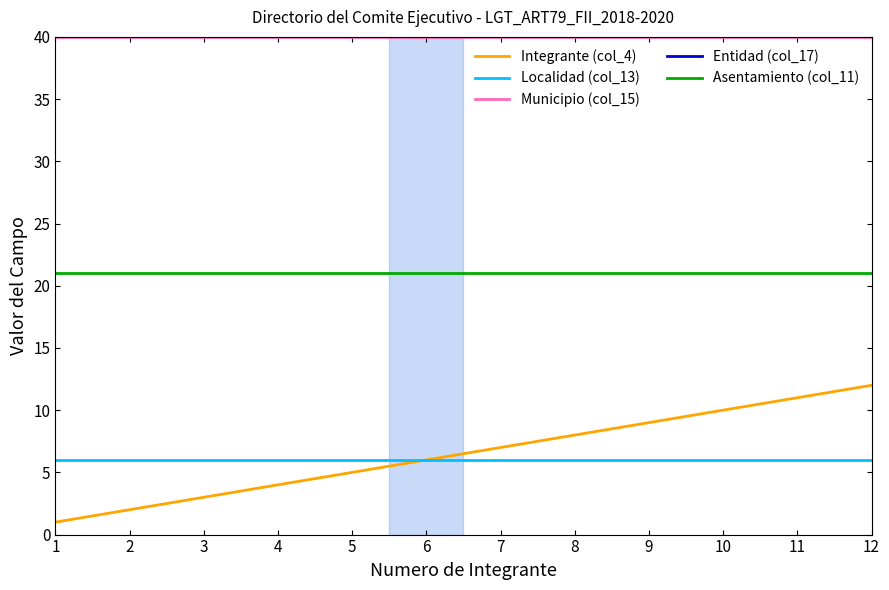

True or false: Asentamiento (col_11) and Integrante (col_4) cross at least once.

False